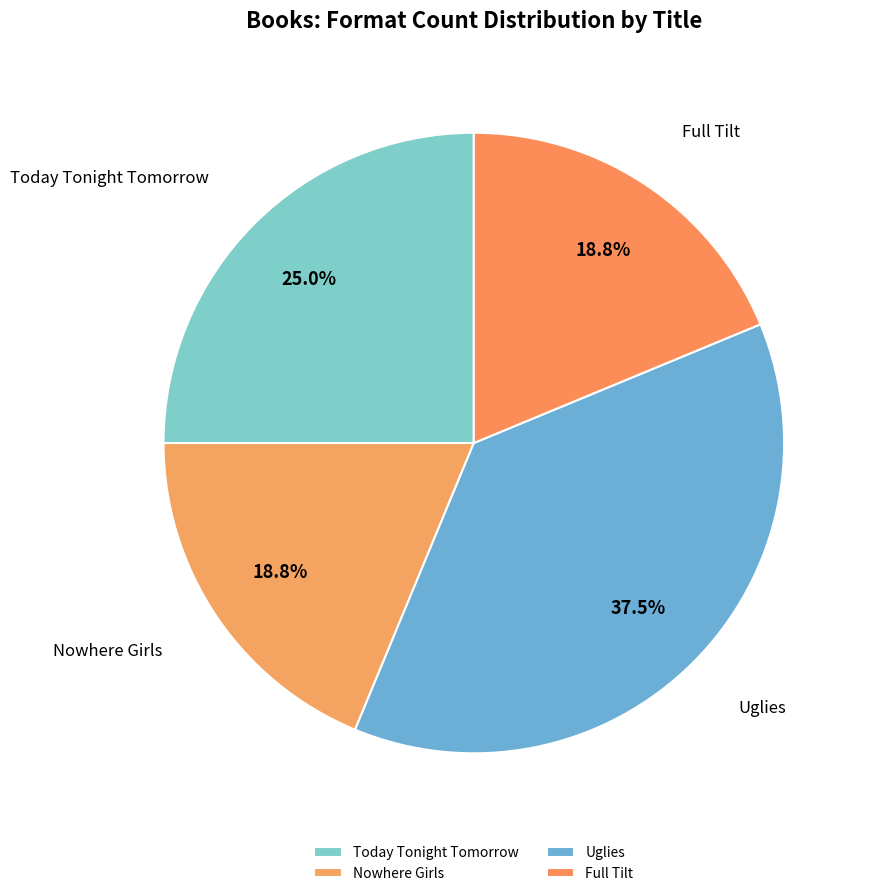

Is the sum of Nowhere Girls and Uglies greater than half?

Yes